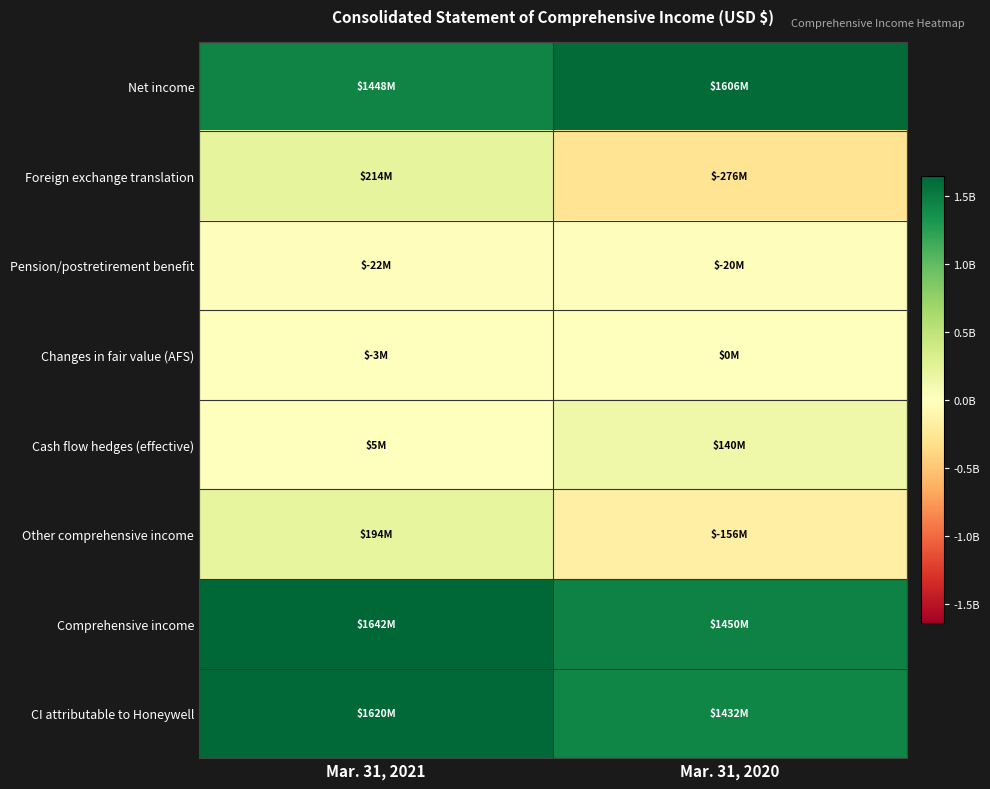

Reading left to right, extract all data points from this chart.

Net income: Mar. 31, 2021=1448000000	Mar. 31, 2020=1606000000
Foreign exchange translation: Mar. 31, 2021=214000000	Mar. 31, 2020=-276000000
Pension/postretirement benefit: Mar. 31, 2021=-22000000	Mar. 31, 2020=-20000000
Changes in fair value (AFS): Mar. 31, 2021=-3000000	Mar. 31, 2020=0
Cash flow hedges (effective): Mar. 31, 2021=5000000	Mar. 31, 2020=140000000
Other comprehensive income: Mar. 31, 2021=194000000	Mar. 31, 2020=-156000000
Comprehensive income: Mar. 31, 2021=1642000000	Mar. 31, 2020=1450000000
CI attributable to Honeywell: Mar. 31, 2021=1620000000	Mar. 31, 2020=1432000000